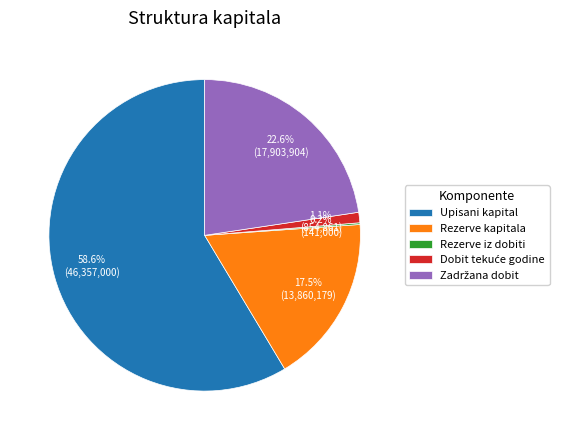

The Rezerve kapitala slice represents 25% of the pie. True or false?

False